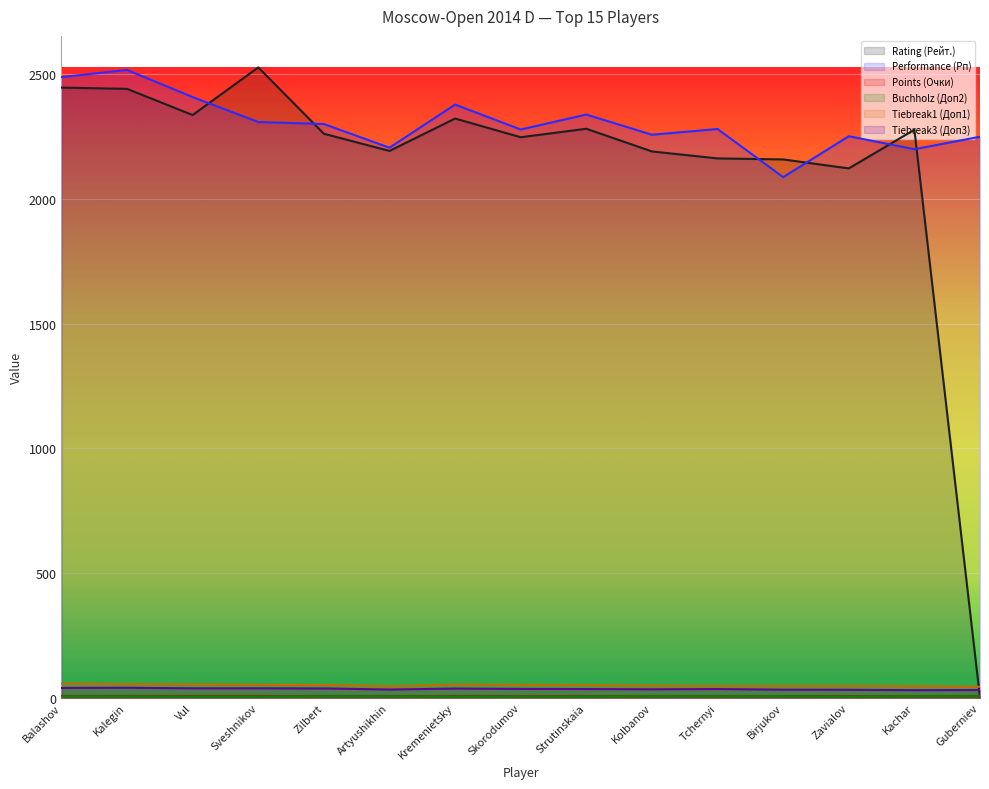

True or false: Performance (Рп) and Rating (Рейт.) cross at least once.

True